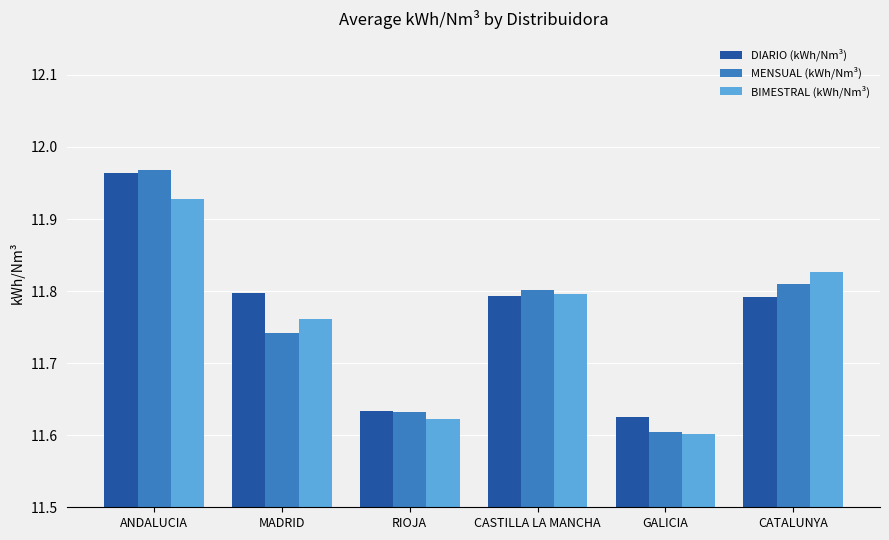

Which series changed the most between RIOJA and GALICIA?

MENSUAL (kWh/Nm³)